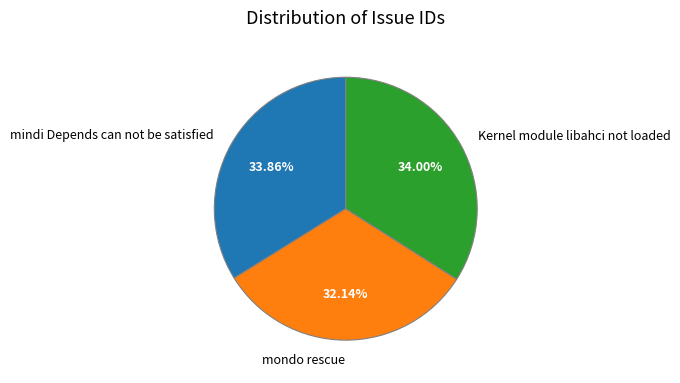

Is there any slice that represents more than half of the pie?

No